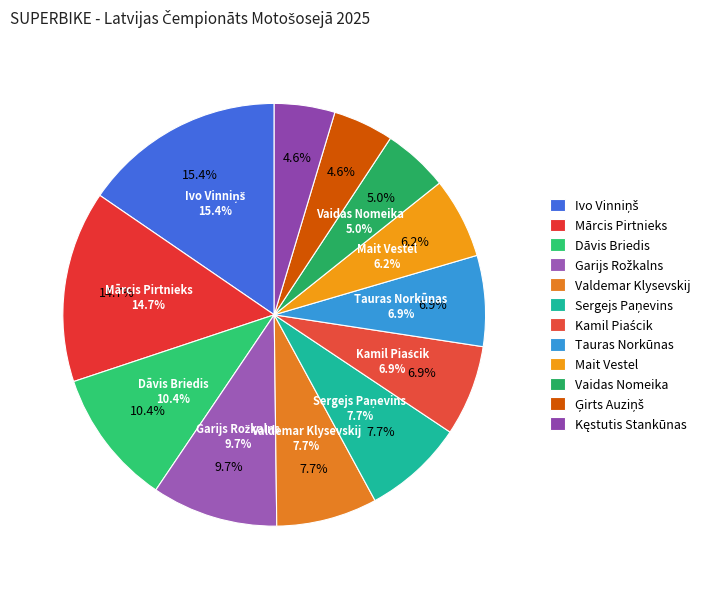

Approximately how many times larger is the value at Sergejs Paņevins compared to Kęstutis Stankūnas?

1.7